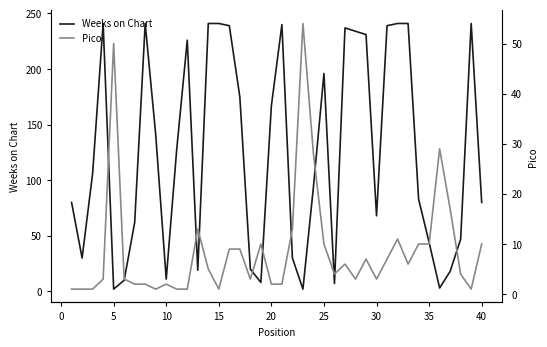

What is the sum of all Weeks on Chart values?

4964